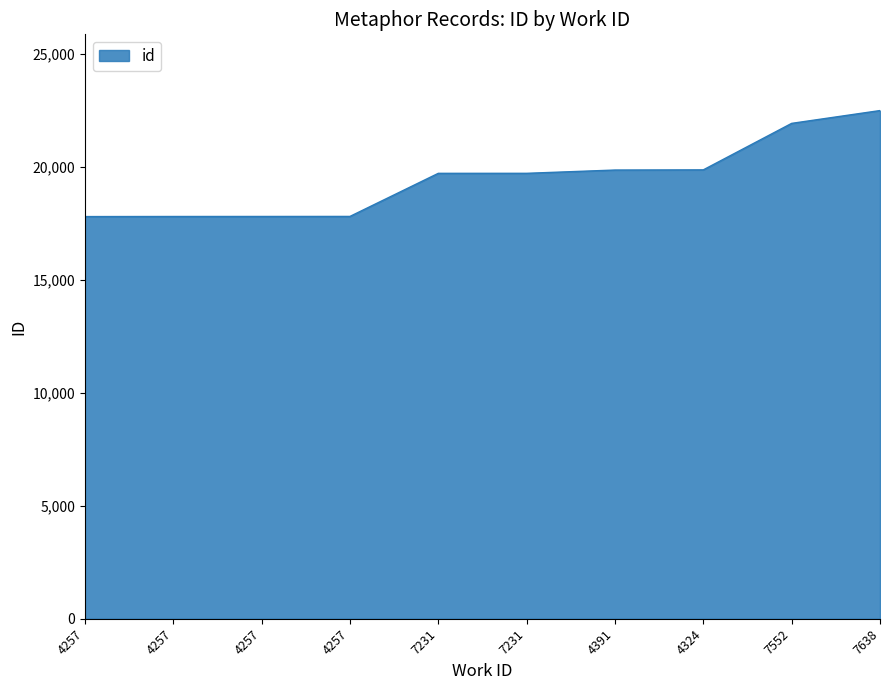

What is the label of the 2nd point from the right?

7552